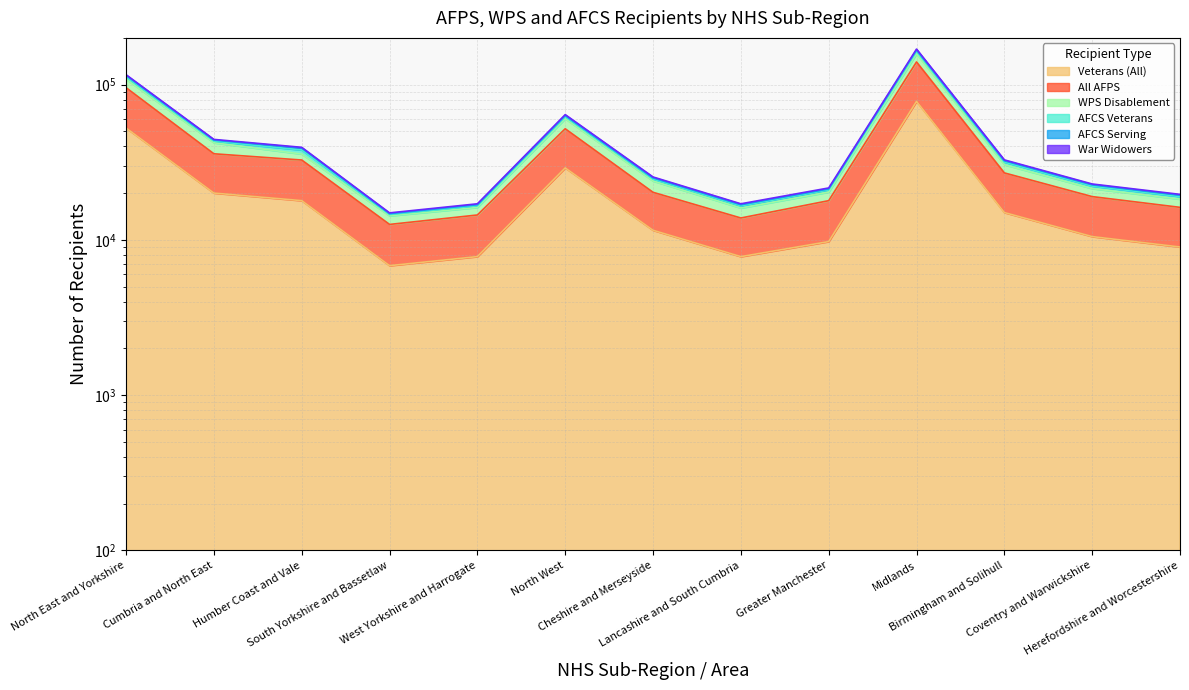

Reading left to right, transcribe all the data shown in this chart.

All AFPS: 95576	35851	32685	12575	14465	51970	20247	13834	17889	140000	27000	19000	16200
Veterans (All): 52547	20024	17897	6822	7804	29083	11531	7800	9752	78000	15000	10500	9000
WPS Disablement: 108382	42201	35717	14282	16182	60296	23938	16034	20324	158000	30500	21400	18300
AFCS Veterans: 114556	43919	39056	14746	16835	63172	25058	16834	21280	167200	32320	22620	19380
AFCS Serving: 115834	44376	39458	14925	17075	64096	25418	17079	21599	169400	32750	22910	19640
War Widowers: 112315	43226	37946	14561	16582	62180	24642	16554	20984	164000	31700	22200	19000